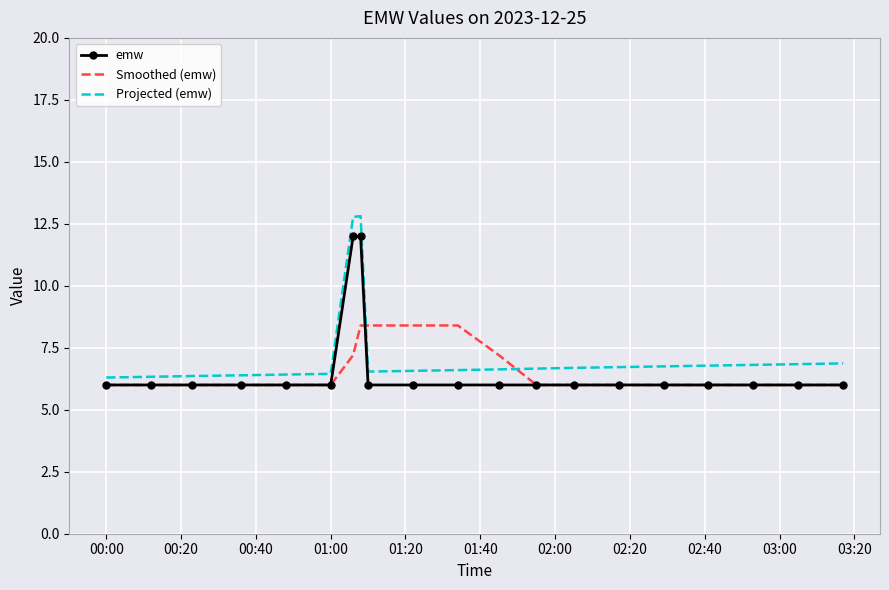

What are all the series names shown in the legend?

emw, Smoothed (emw), Projected (emw)